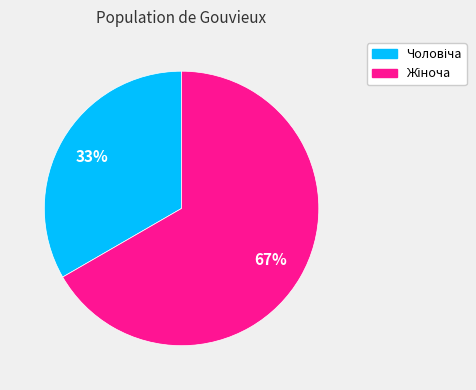

Does any single category account for the majority?

Yes